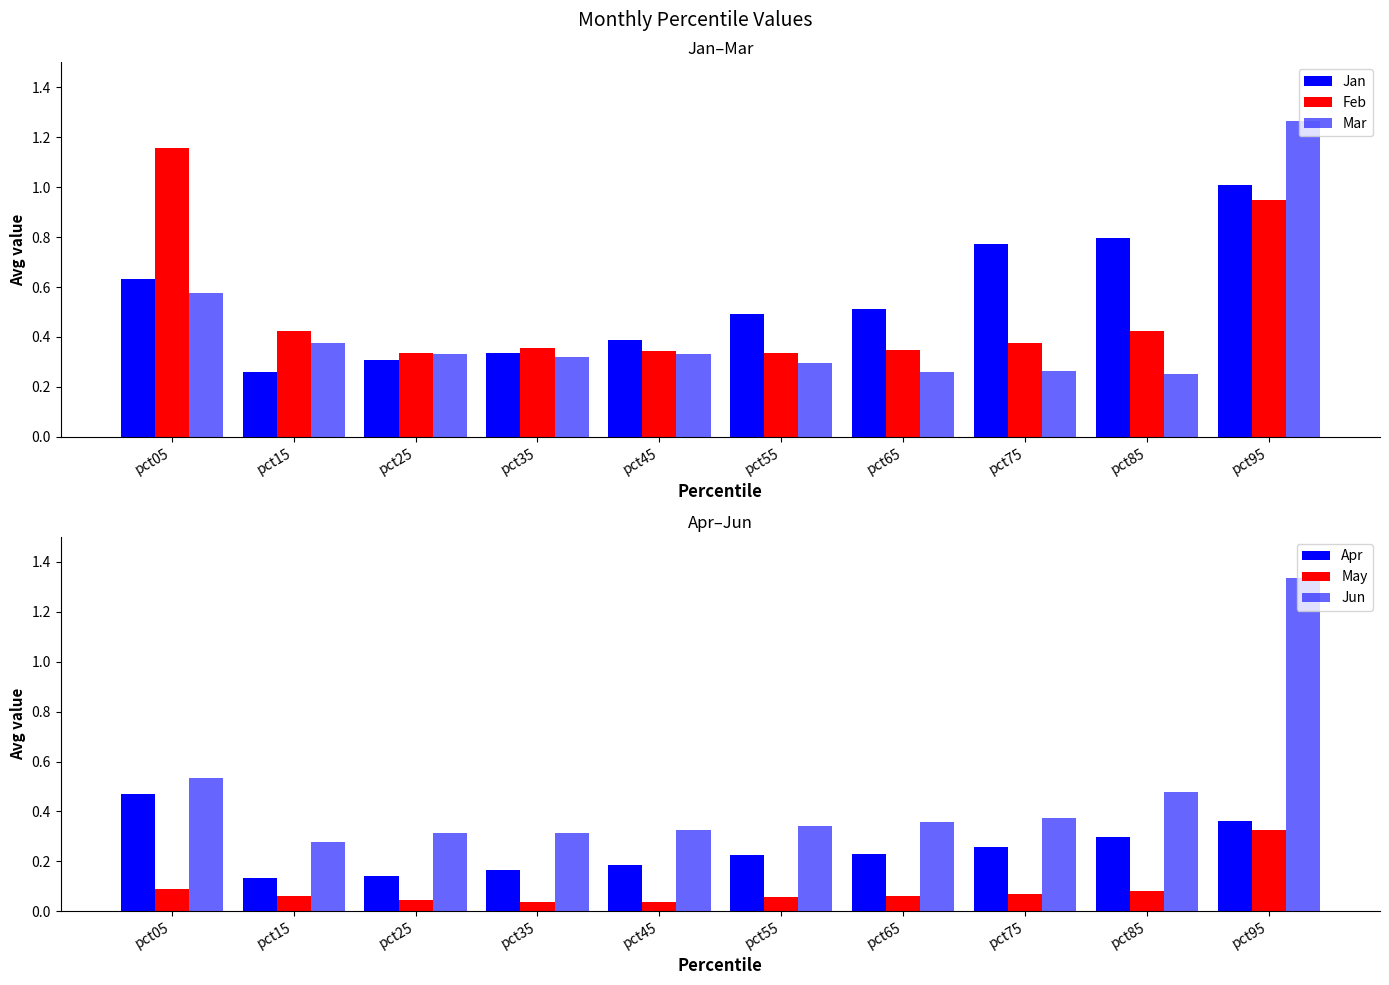

At pct05, list the series in order from smallest to largest.

May, Apr, Jun, Mar, Jan, Feb